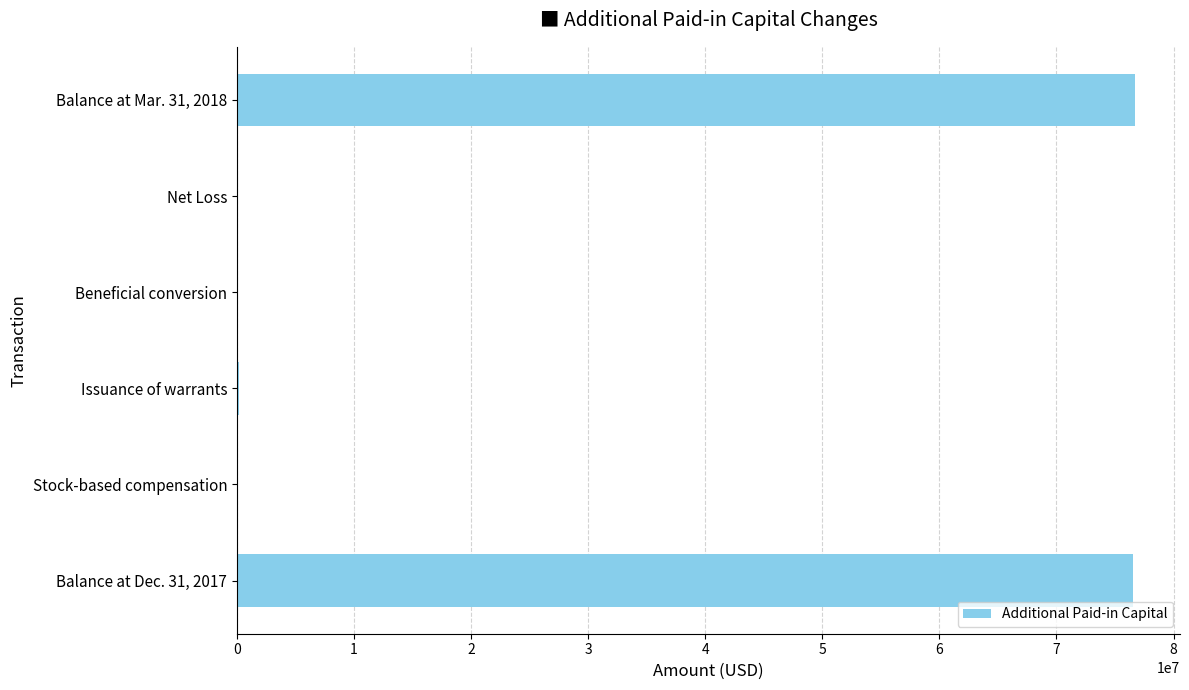

Where is the data nearest to the value 38357500?

Balance at Dec. 31, 2017